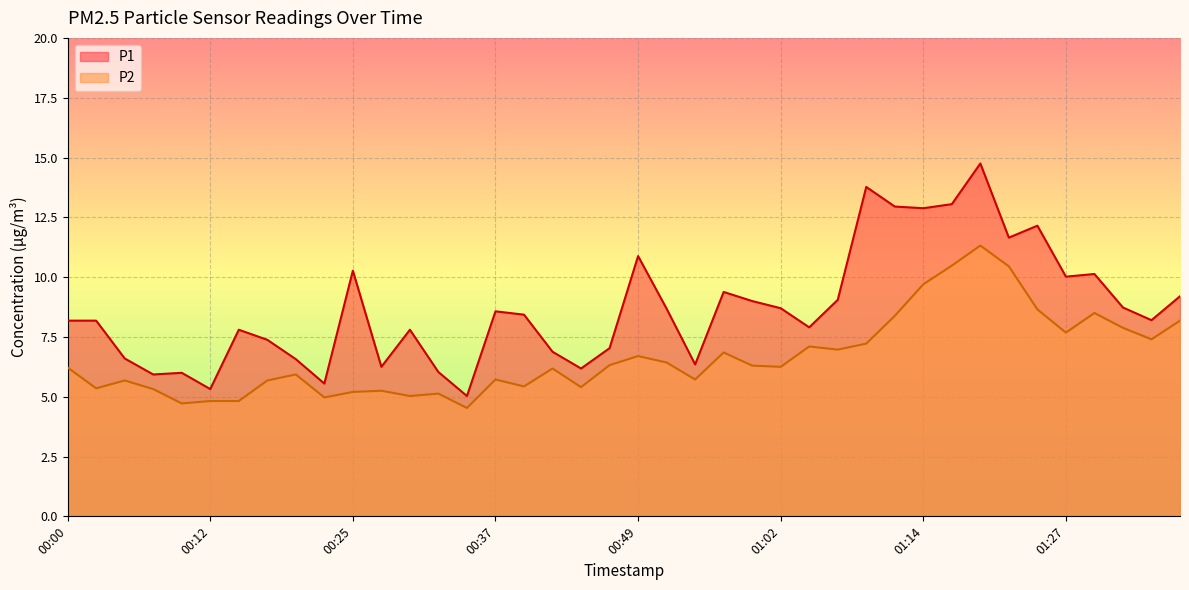

How many lines are shown in the chart?

2